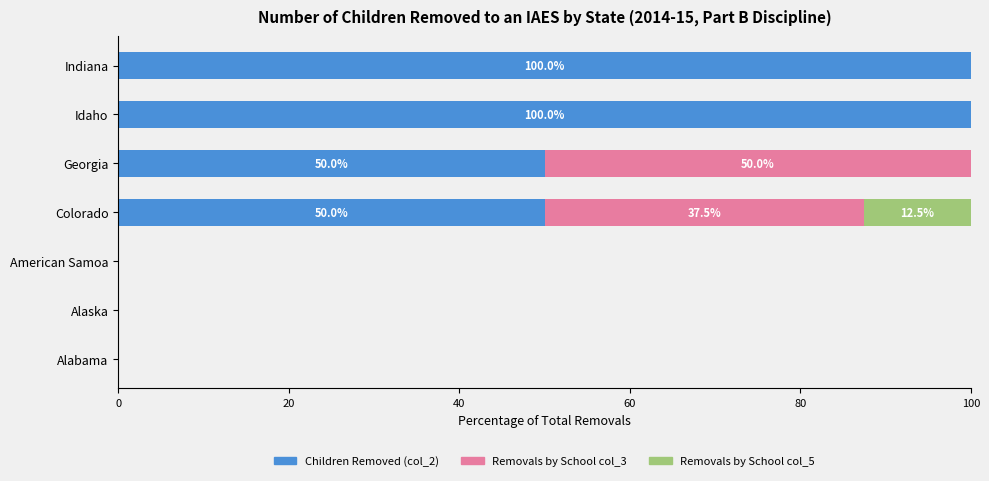

What is the total value across all series at Colorado?

100.0